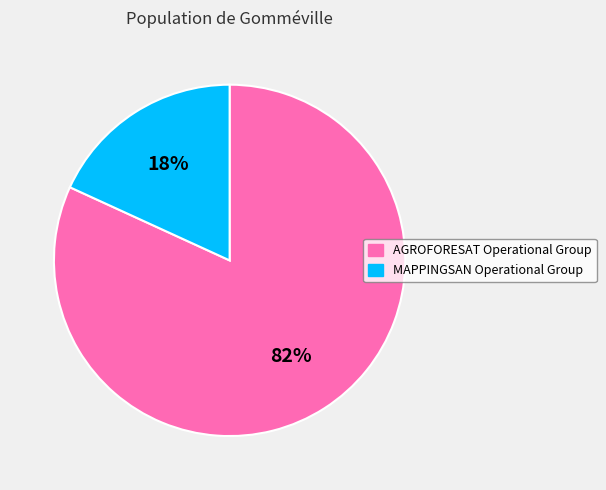

Which has a higher value, MAPPINGSAN Operational Group or AGROFORESAT Operational Group?

AGROFORESAT Operational Group